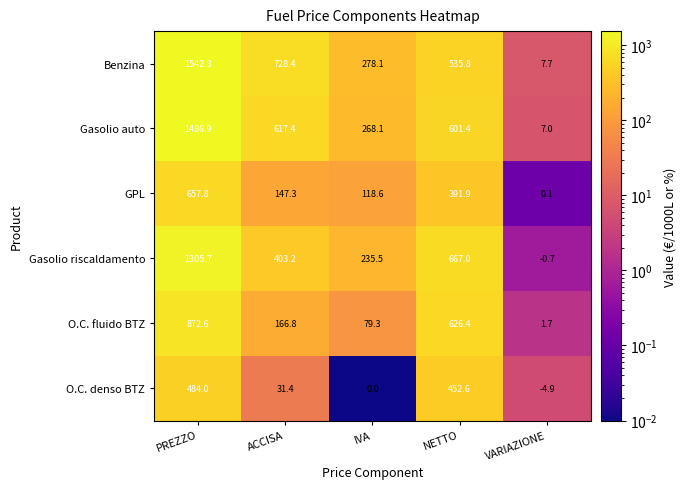

What is the total value across all series at IVA?

979.6